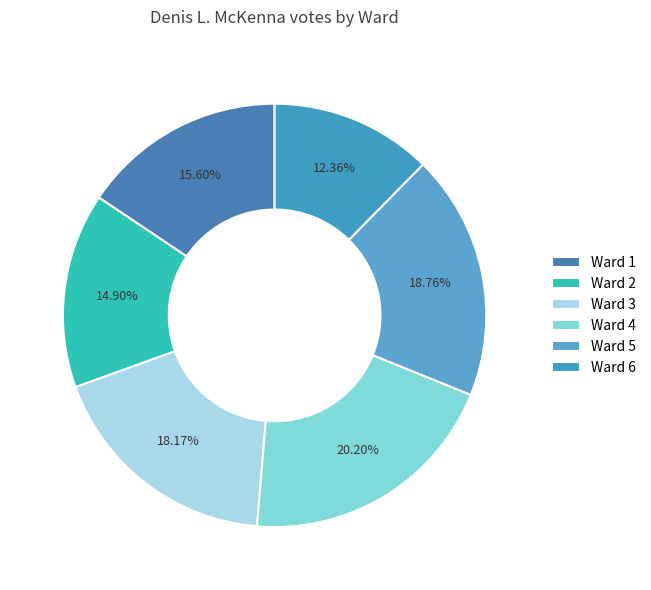

Rank the categories by value from highest to lowest.

Ward 4, Ward 5, Ward 3, Ward 1, Ward 2, Ward 6